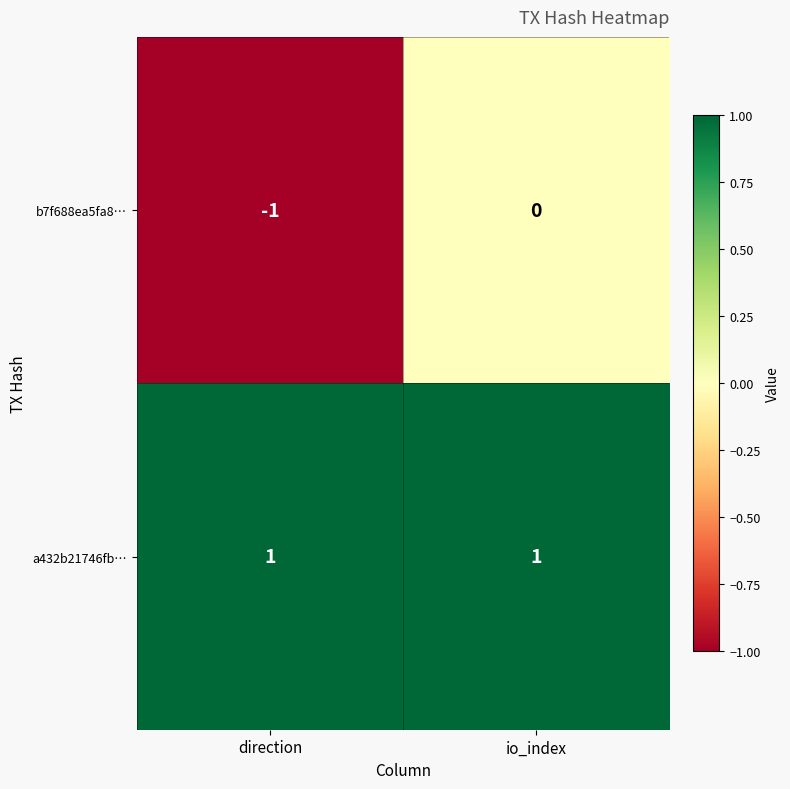

What is the total value across all series at io_index?

1